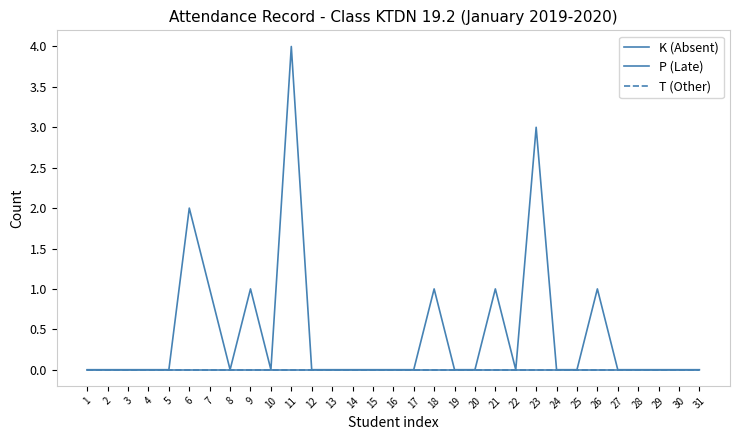

Does the chart display data point markers on the line(s)?

No